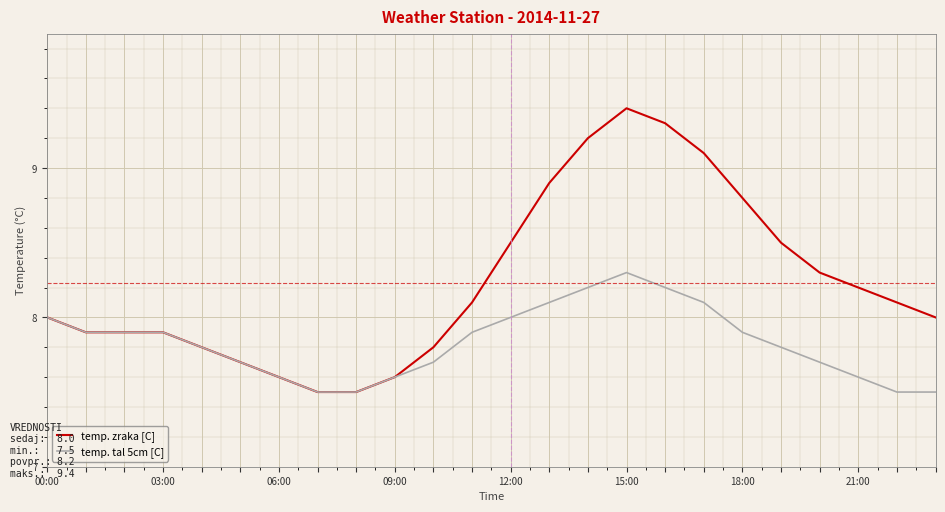

Which series has the largest range (max minus min)?

temp. zraka [C]